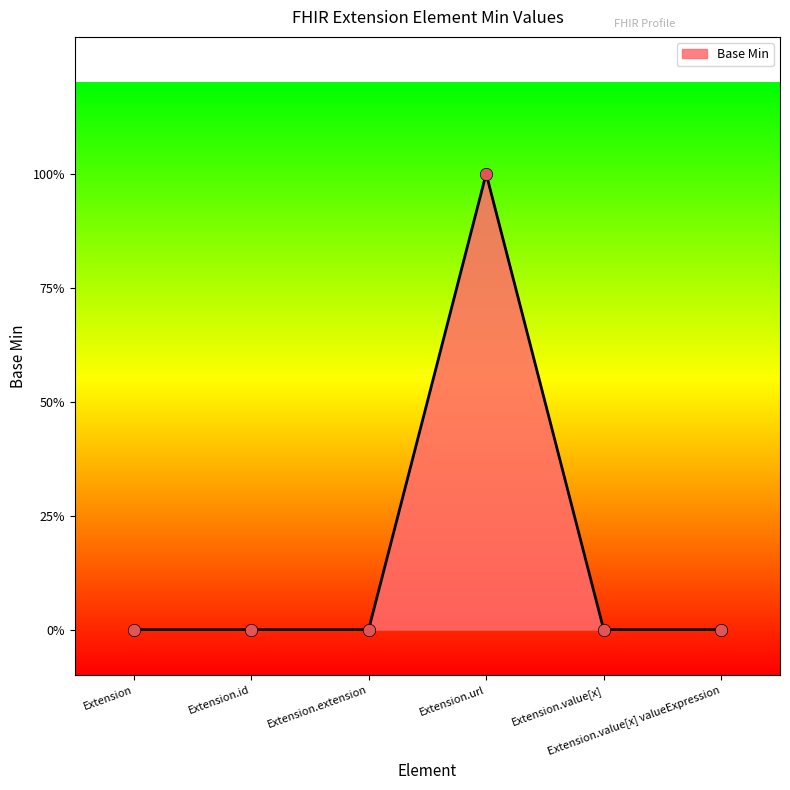

Which has a higher value, Extension.id or Extension.url?

Extension.url